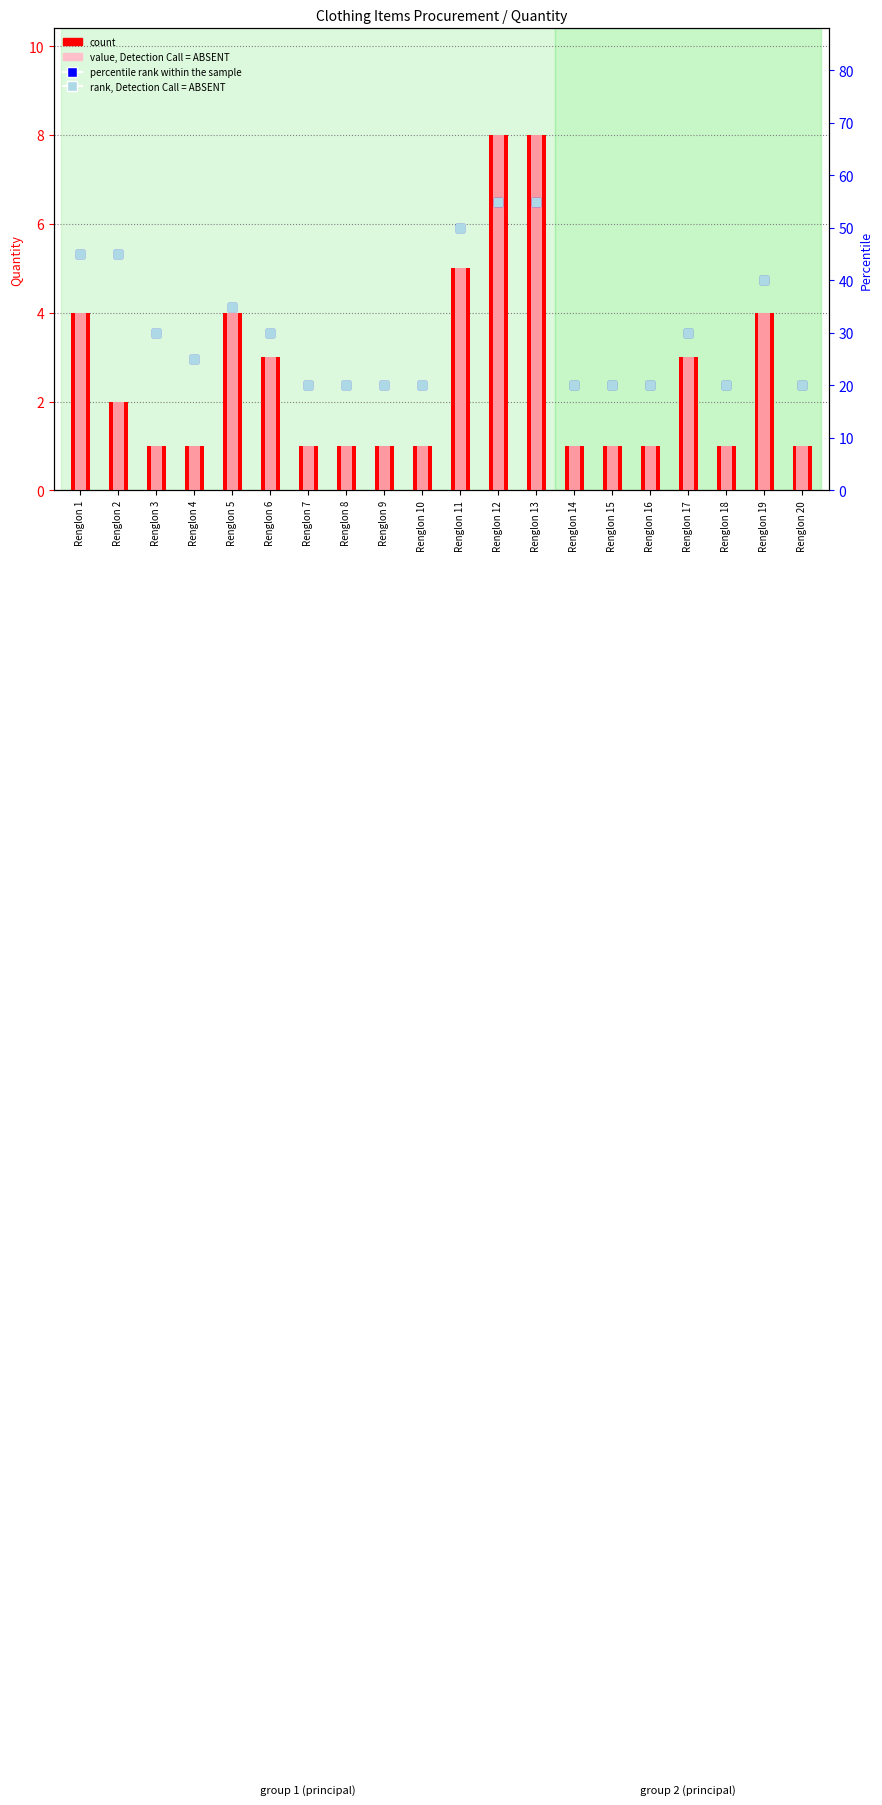

What are all the series names shown in the legend?

count, value, Detection Call = ABSENT, percentile rank within the sample, rank, Detection Call = ABSENT